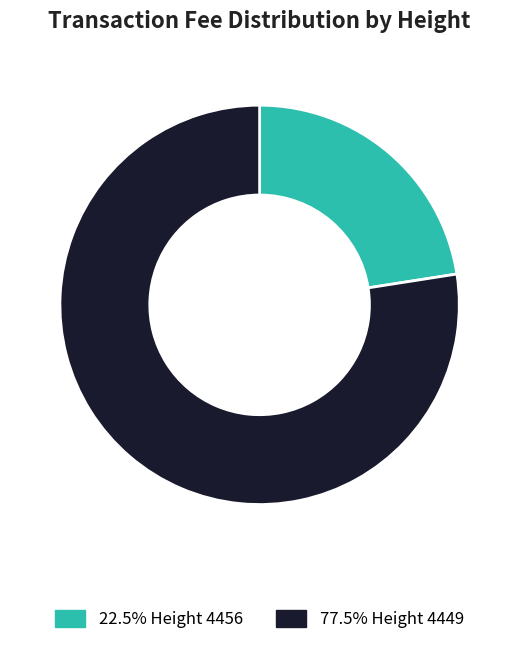

Approximately how many times larger is the value at 22.5% Height 4456 compared to 77.5% Height 4449?

0.3